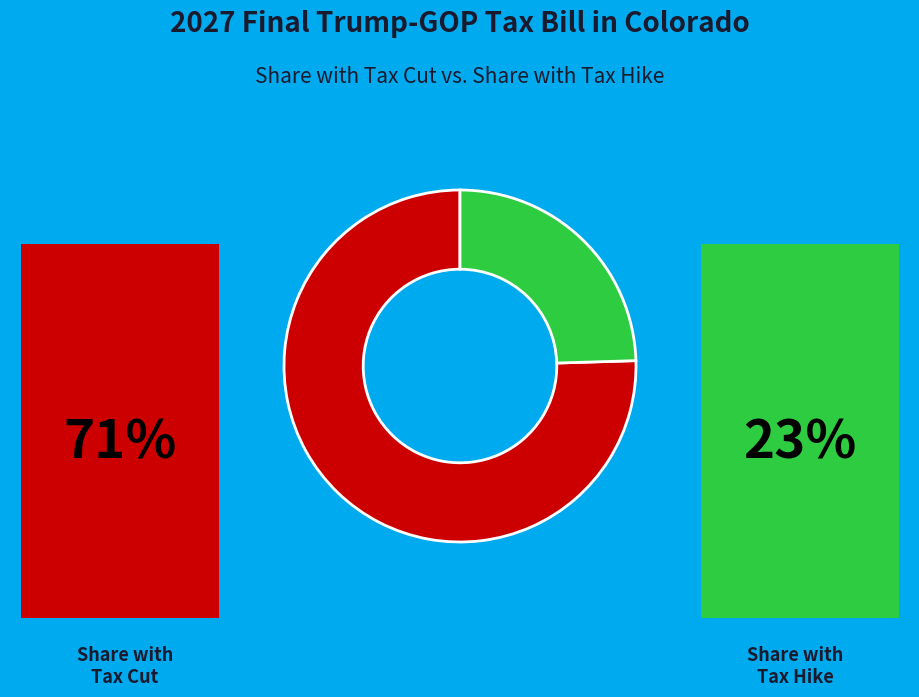

How many slices are in this pie chart?

2